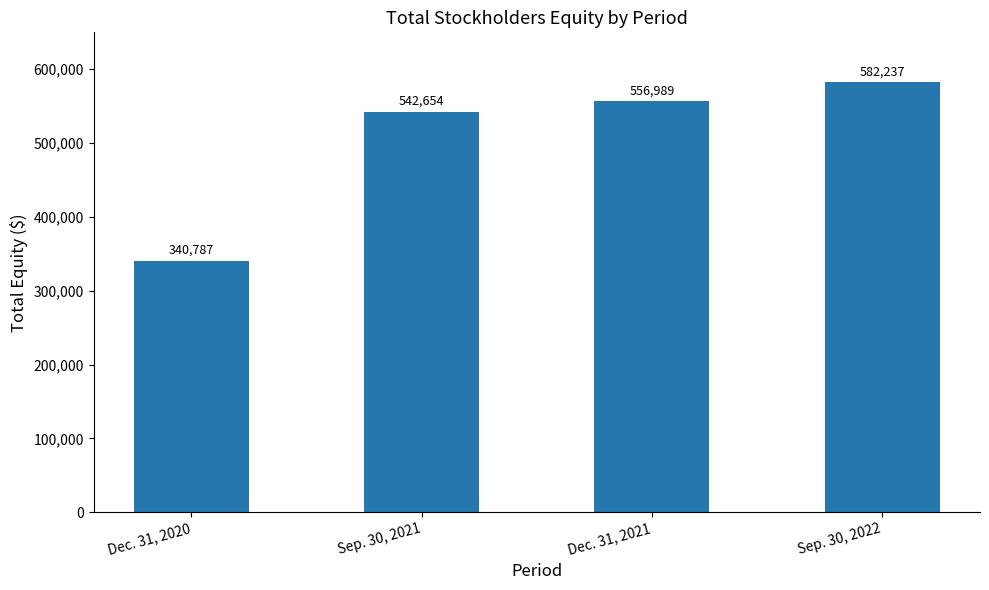

What is the label of the 3rd bar from the left?

Dec. 31, 2021